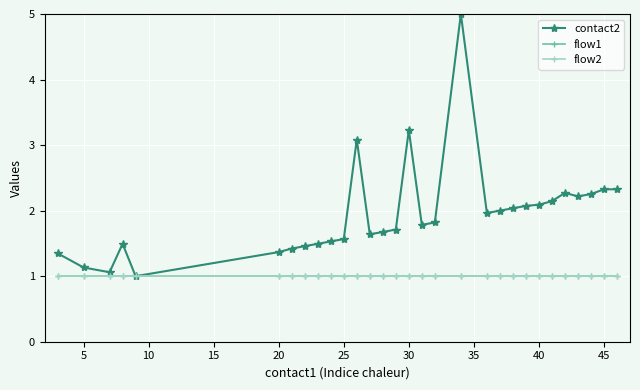

Is this an area chart (filled region under the line)?

No